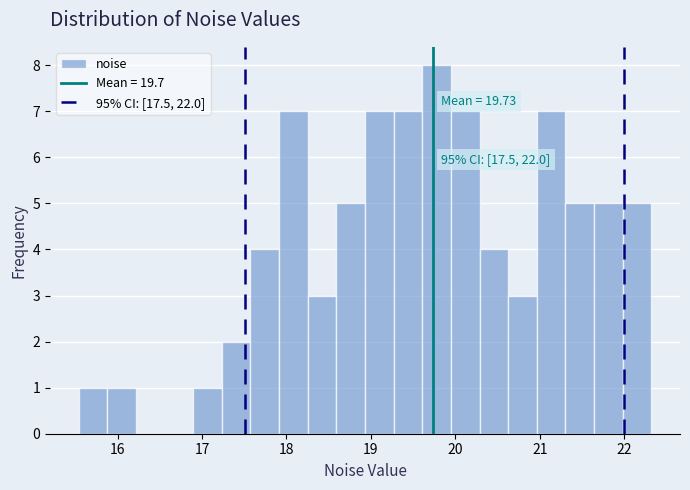

Read against the x-axis, roughly where is the centre of the tallest bar?

19.8